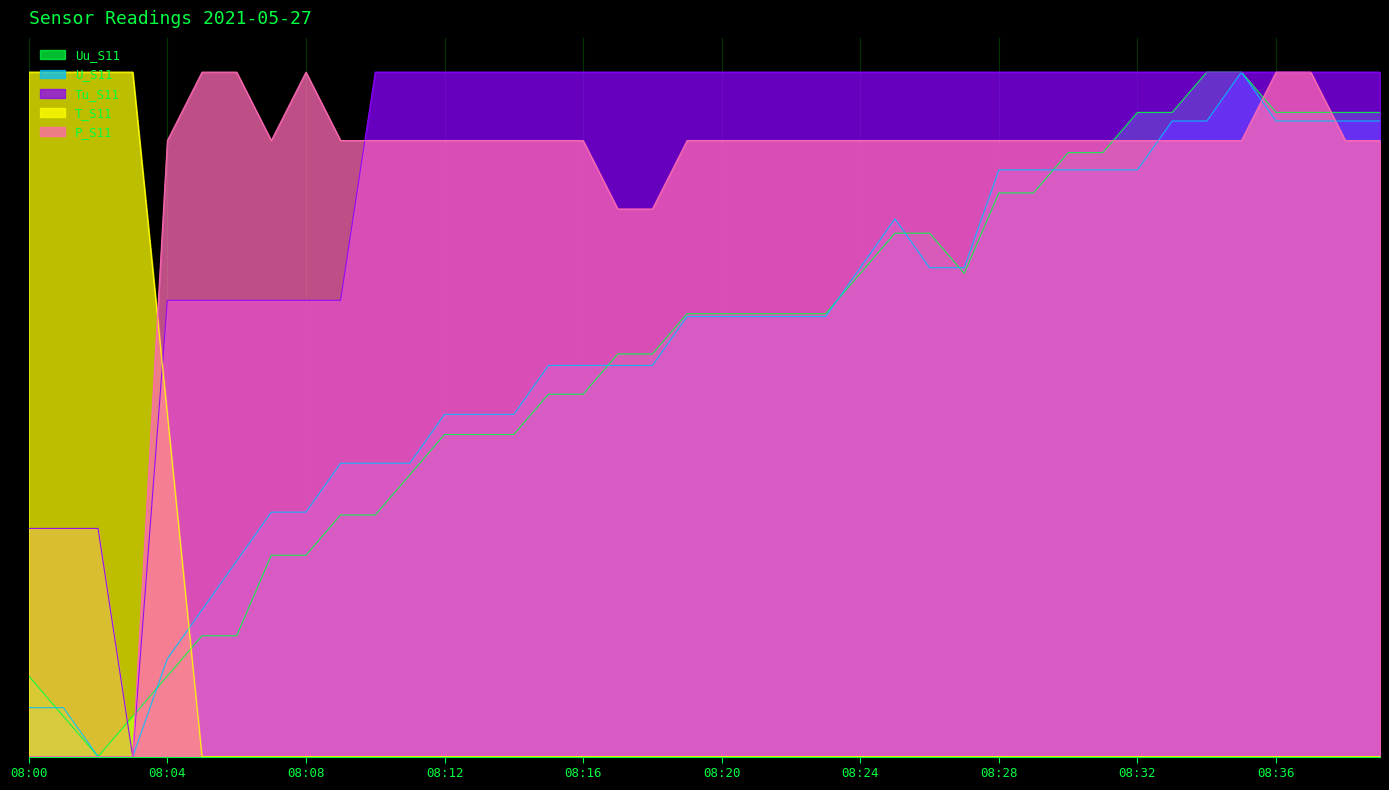

The value of P_S11 at 08:30 is 0.9. True or false?

True